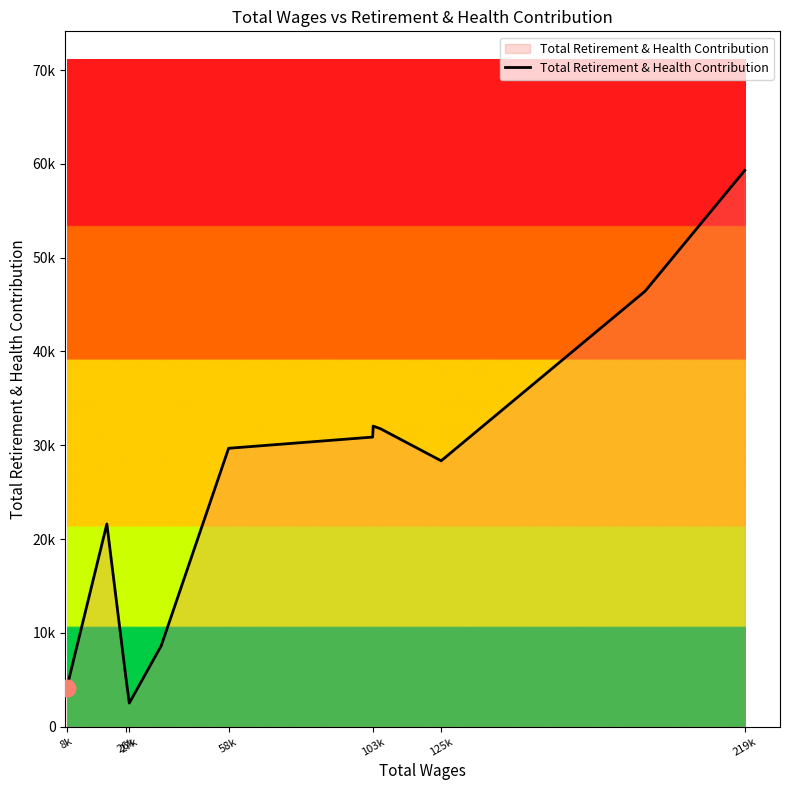

What is the value of the 10th point from the left?

31765